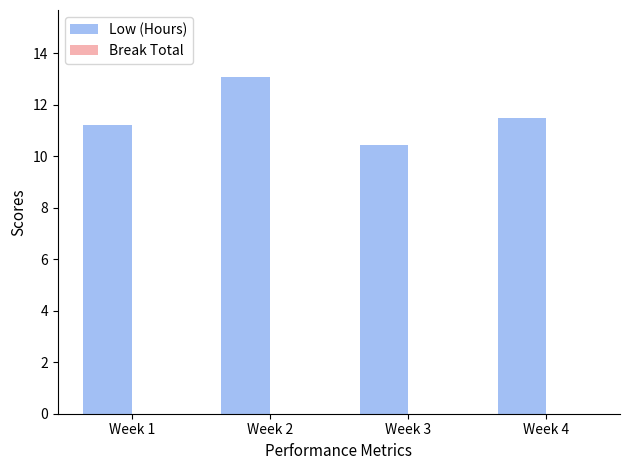

How many bars are there in total?

4